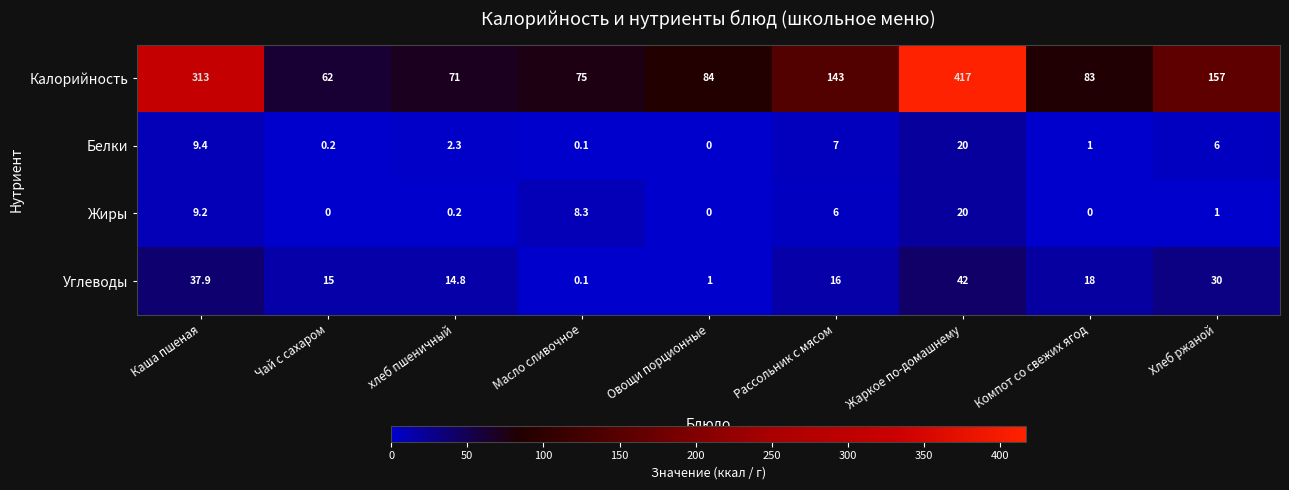

At Рассольник с мясом, list the series in order from smallest to largest.

Жиры, Белки, Углеводы, Калорийность